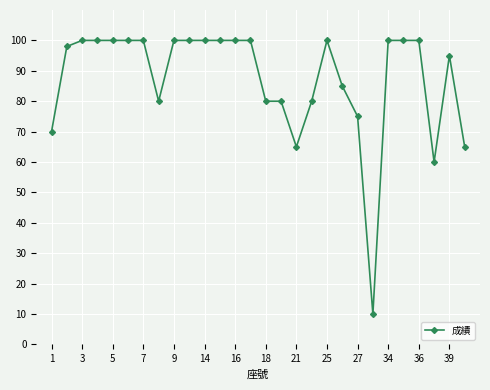

How many series are shown in this chart?

1